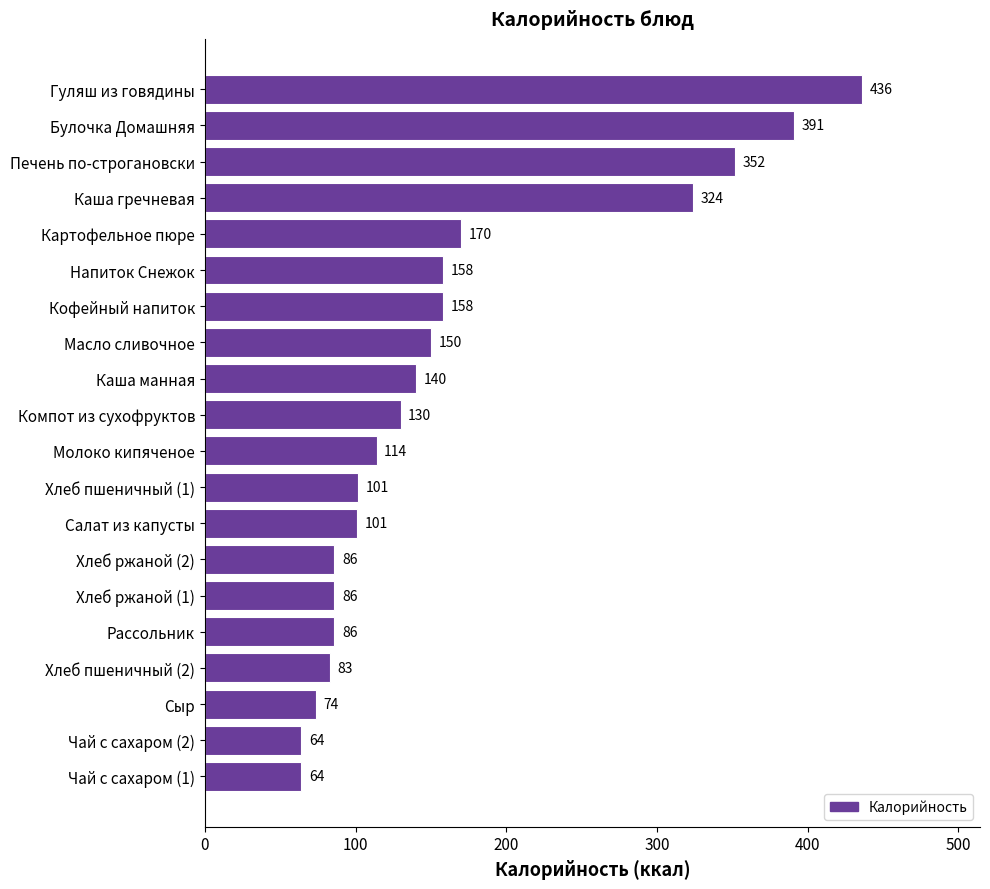

At which label is the value closest to 250?

Каша гречневая